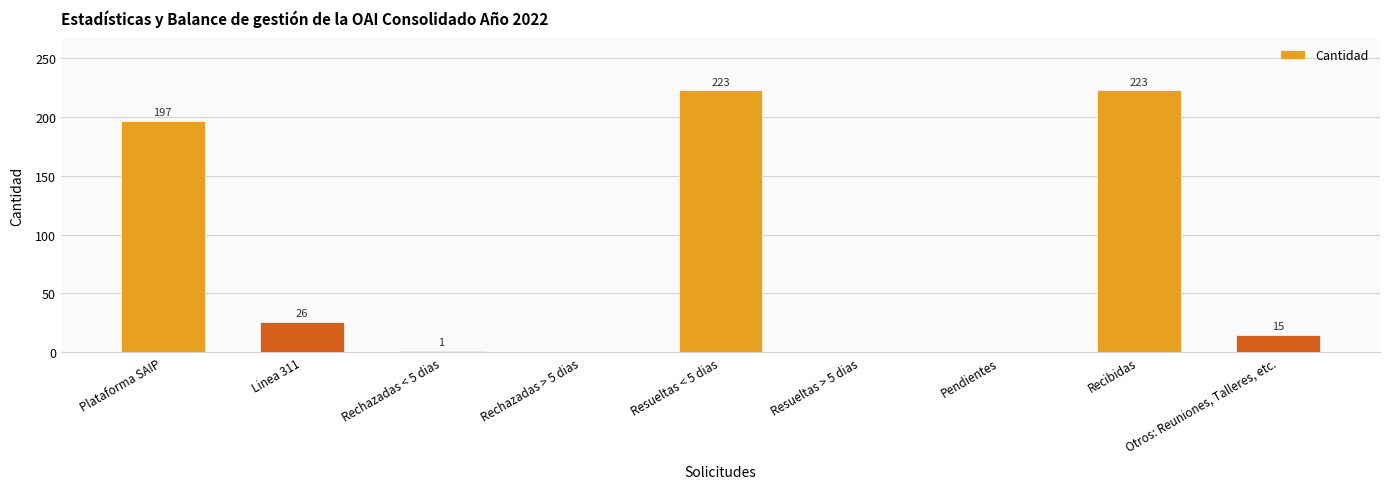

Reading left to right, list all the values displayed in this chart.

Plataforma SAIP=197	Linea 311=26	Rechazadas < 5 dias=1	Rechazadas > 5 dias=0	Resueltas < 5 dias=223	Resueltas > 5 dias=0	Pendientes=0	Recibidas=223	Otros: Reuniones, Talleres, etc.=15